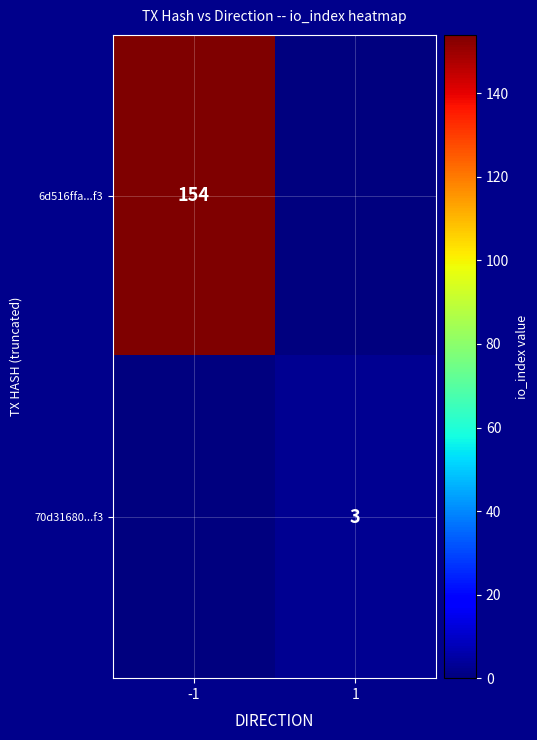

Is it true that 6d516ffa...f3 equals 154 at -1?

True